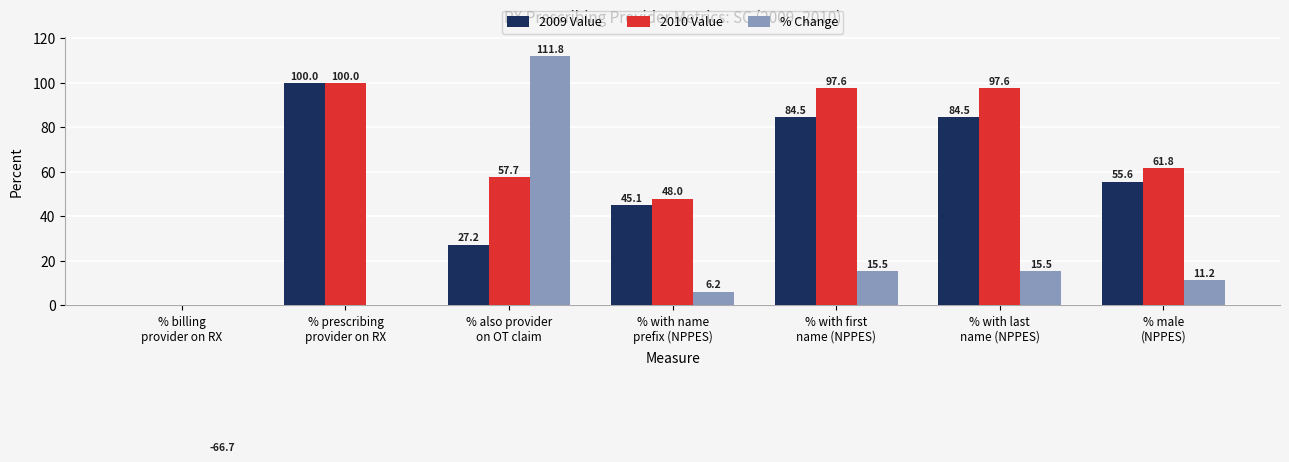

What is the difference between the highest and lowest values at % with first
name (NPPES)?

82.1